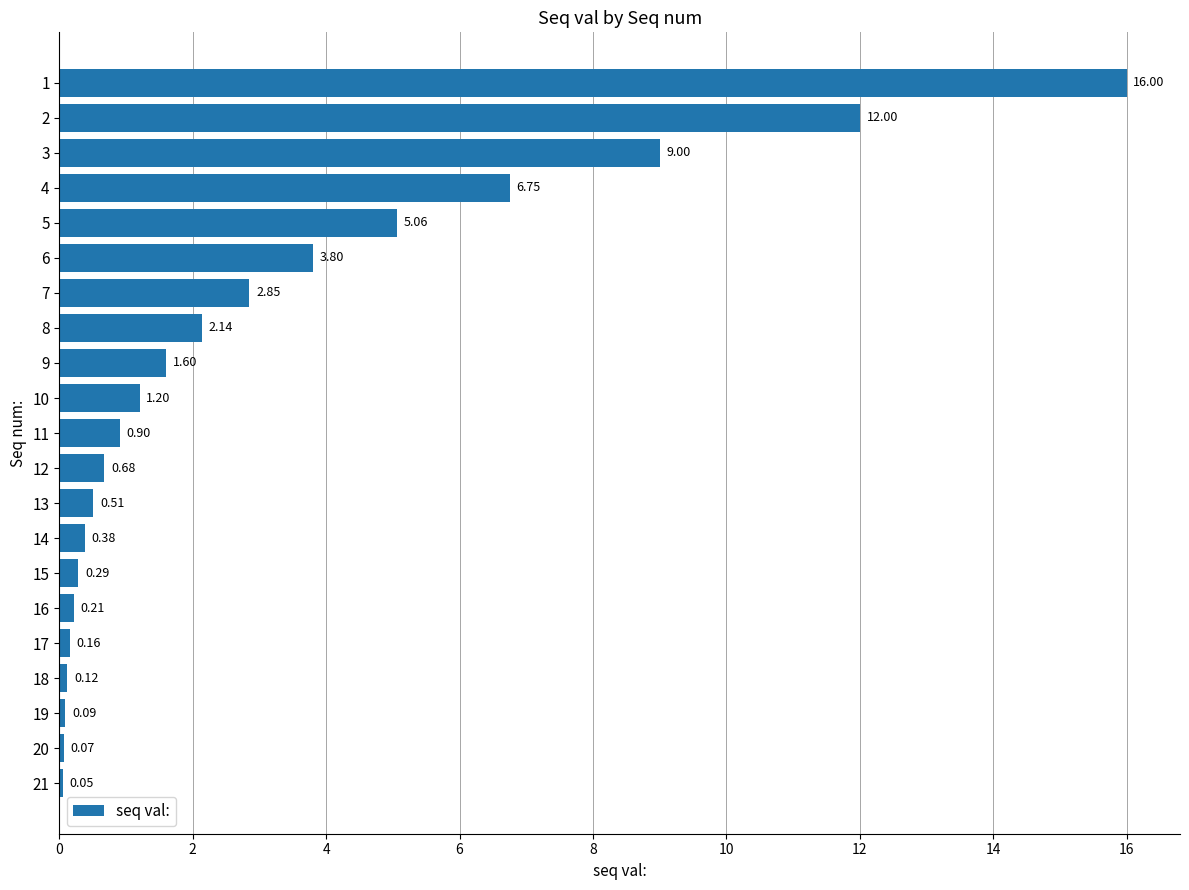

The chart shows a value of 7.6 at 2. True or false?

False